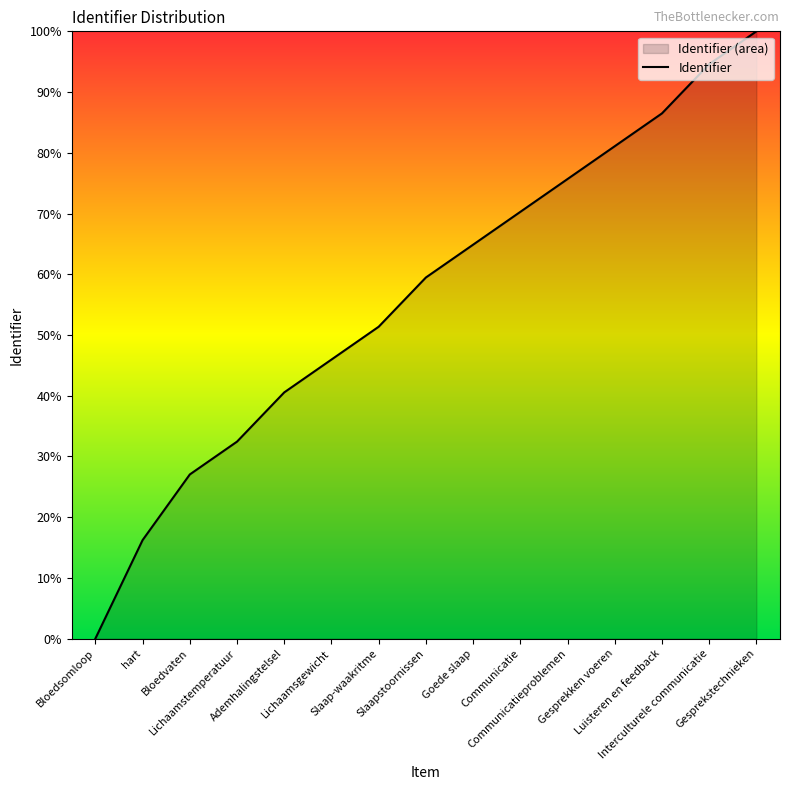

Which category has the lowest value across all series?

Bloedsomloop